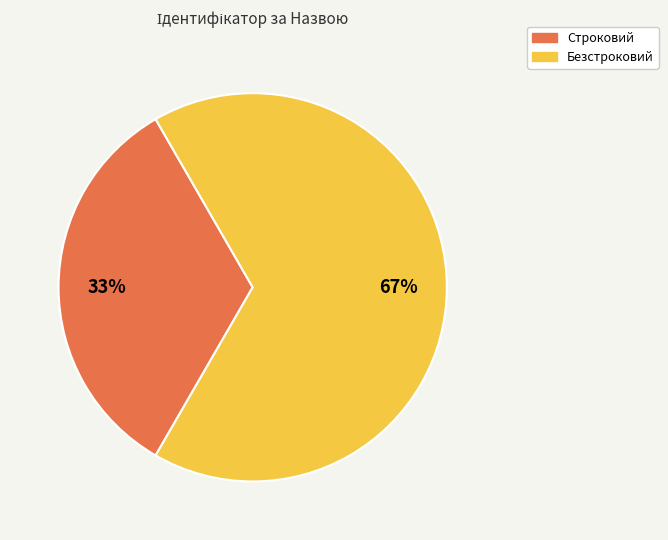

What percentage is the Безстроковий slice, to the nearest percent?

67%